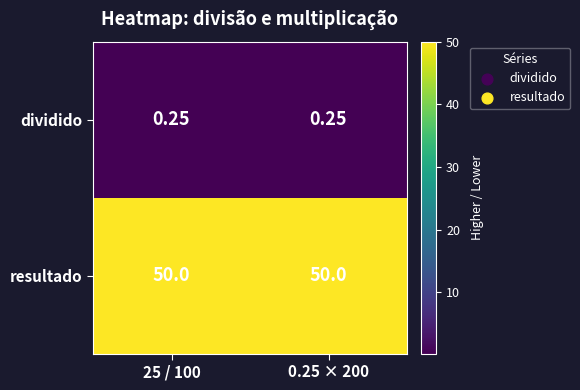

Rank the series by their maximum value, from highest to lowest.

resultado, dividido